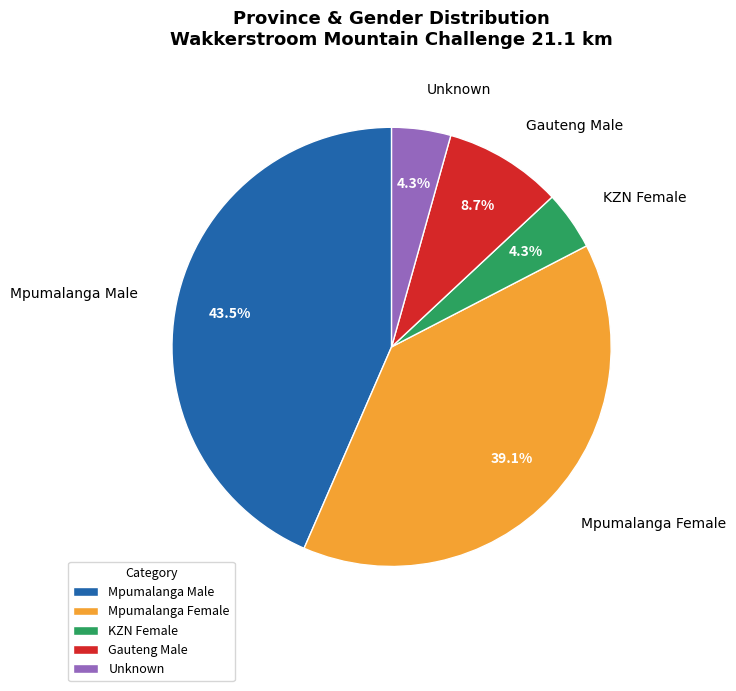

How many segments does this pie chart have?

5